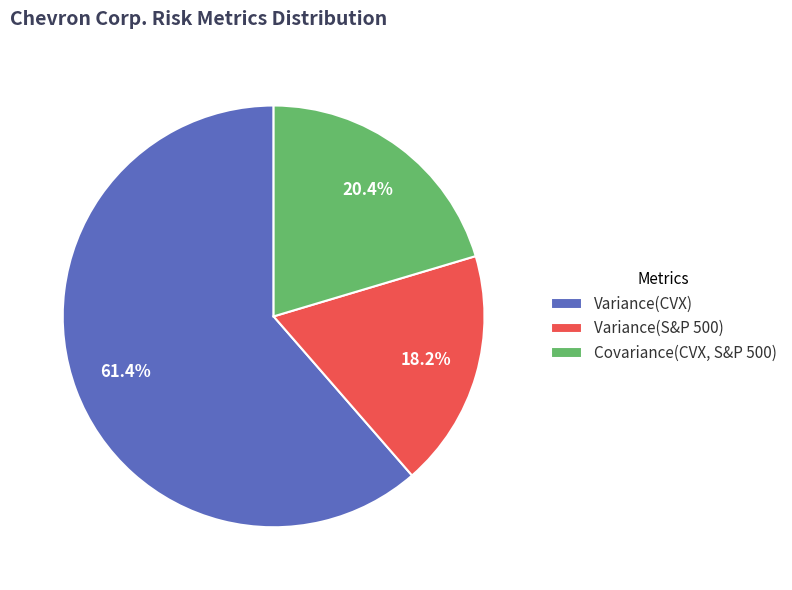

Which has a higher value, Variance(CVX) or Variance(S&P 500)?

Variance(CVX)